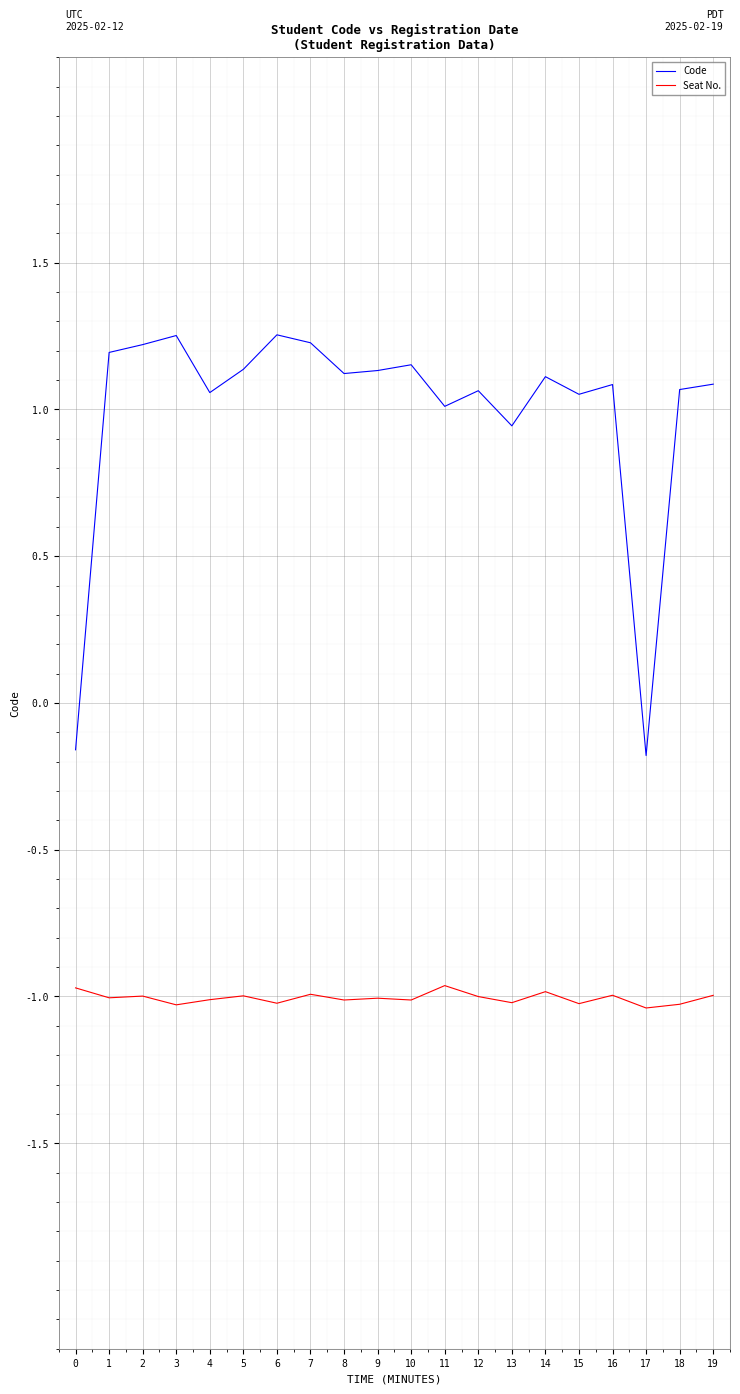

What is the lowest value of the Seat No. series?

-1.0